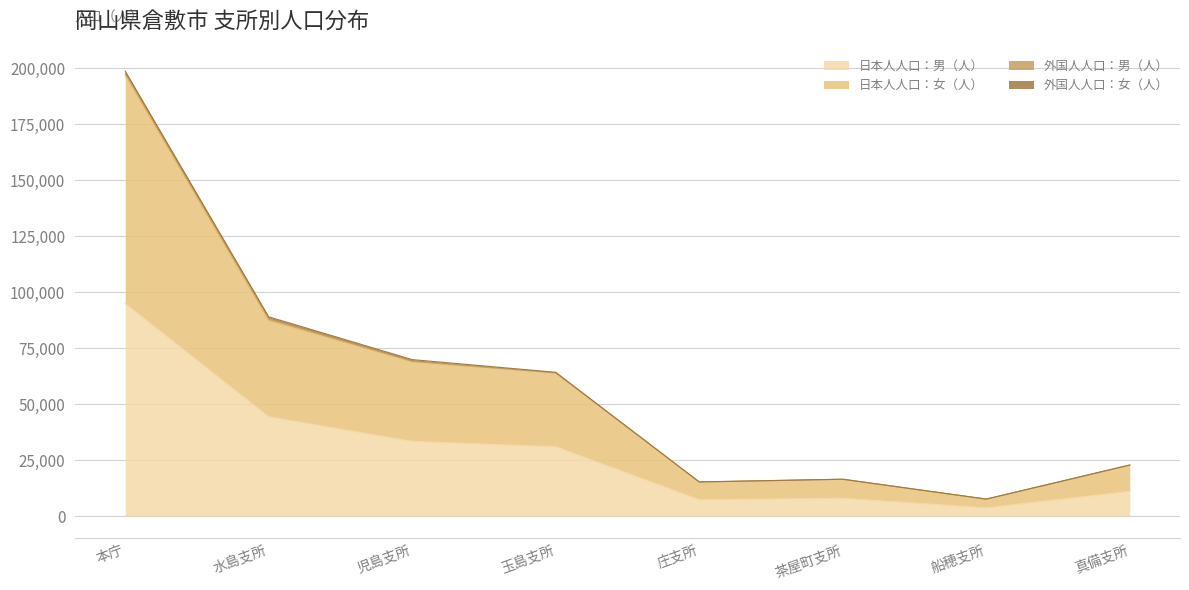

True or false: 日本人人口：女（人） has more than 1 interior local peaks.

False